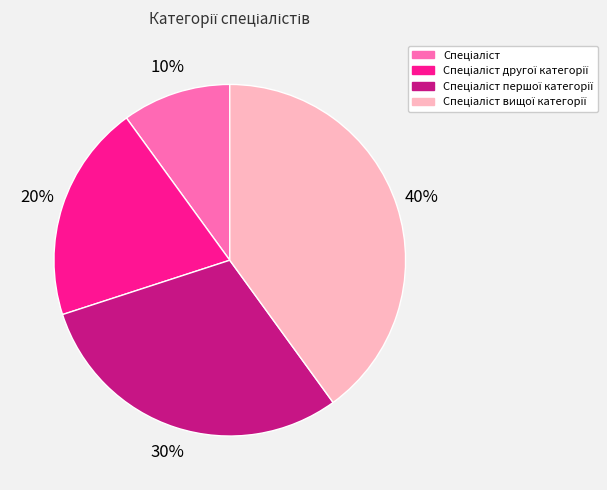

To the nearest percent, what is the average slice percentage?

25%